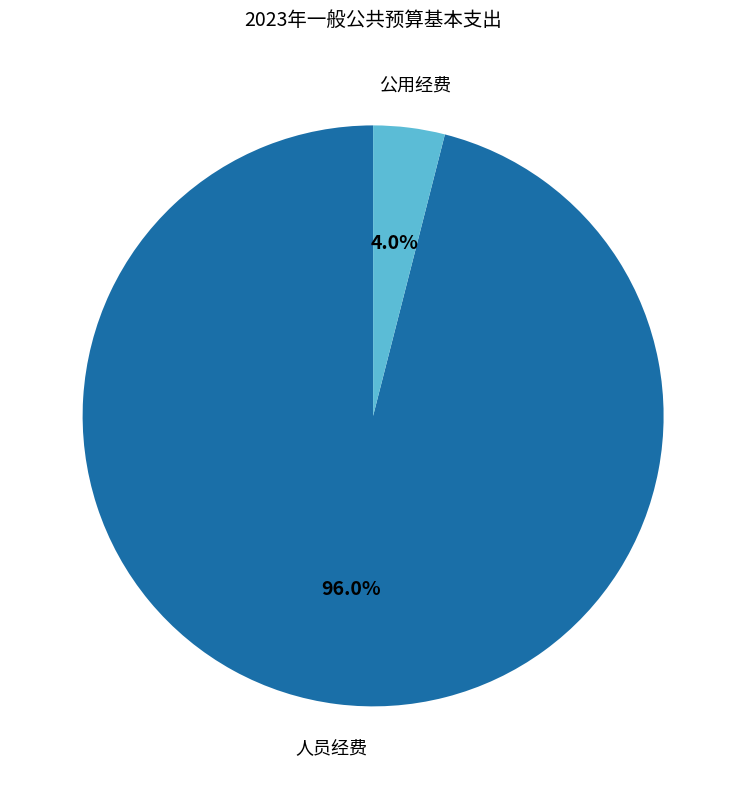

Which category has the smallest portion of the pie?

公用经费